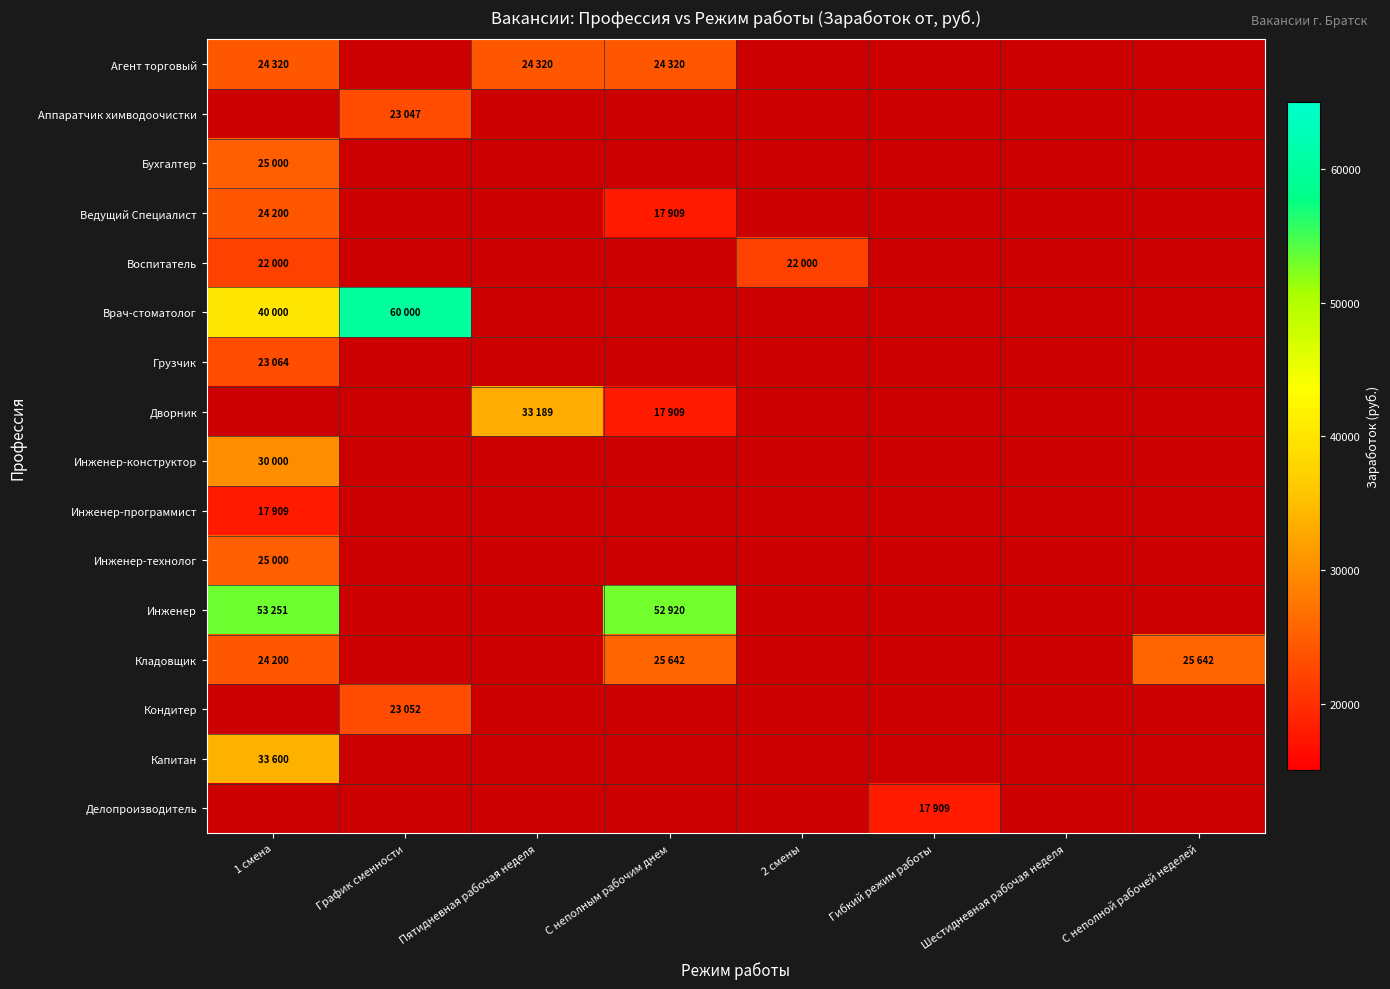

How many series are shown in this chart?

16